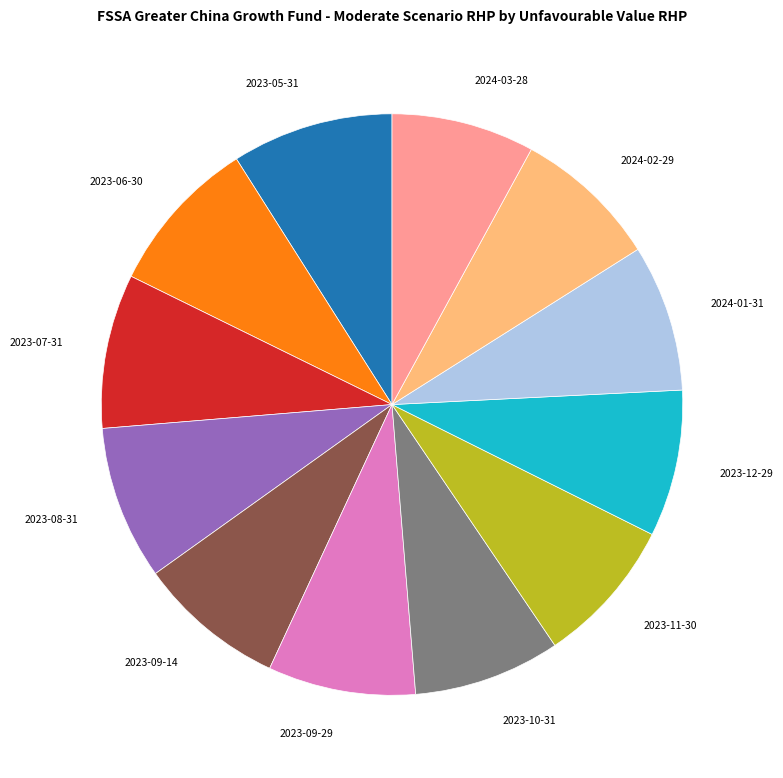

Is there any slice that represents more than half of the pie?

No